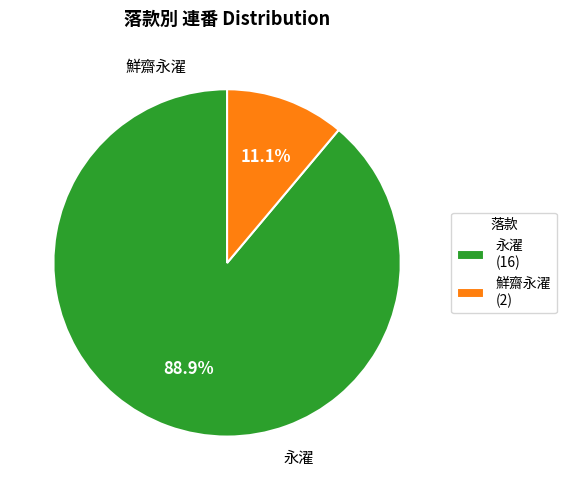

How many slices are in this pie chart?

2